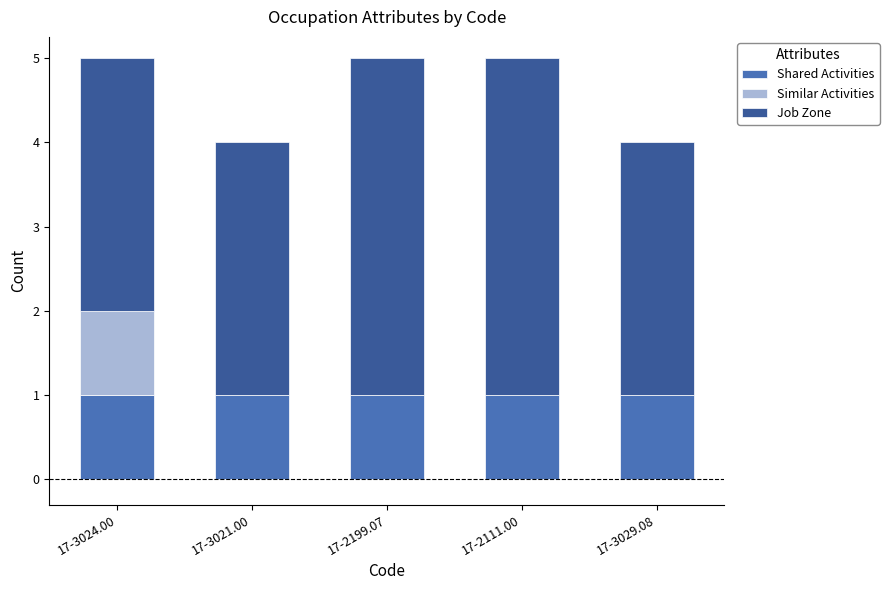

Is it true that Shared Activities equals 1 at 17-3024.00?

True